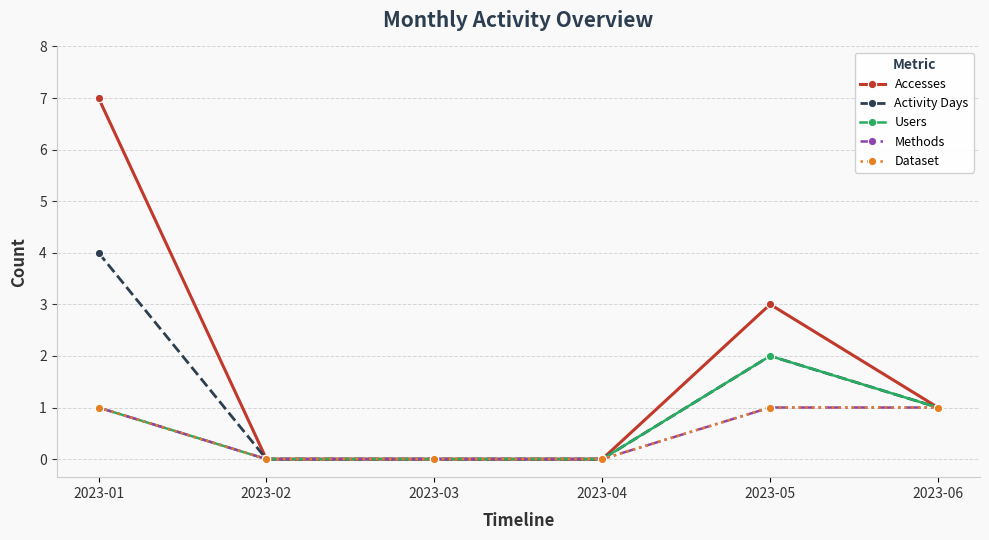

How many data points in Users are above 1?

1